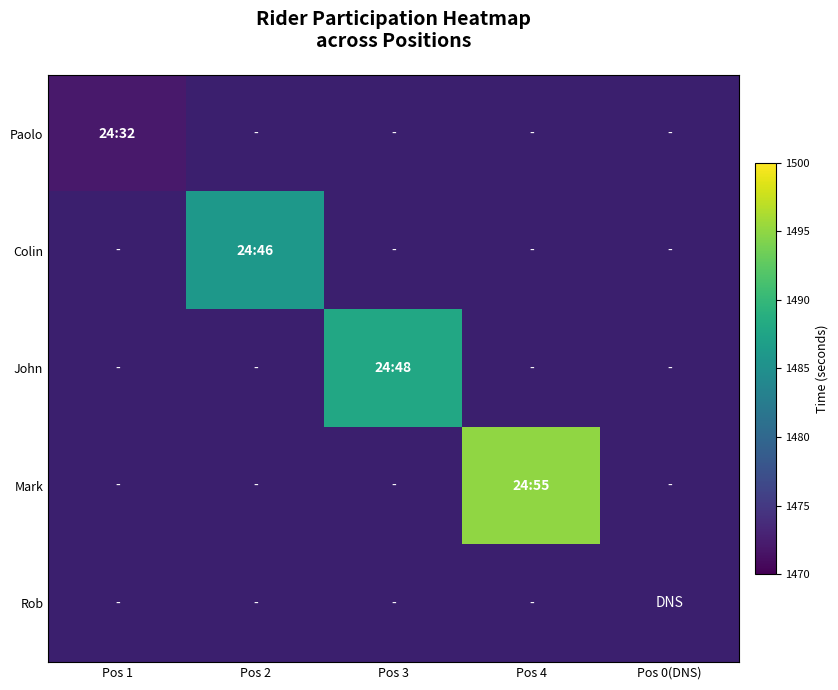

At how many categories does at least one series exceed 1480?

3